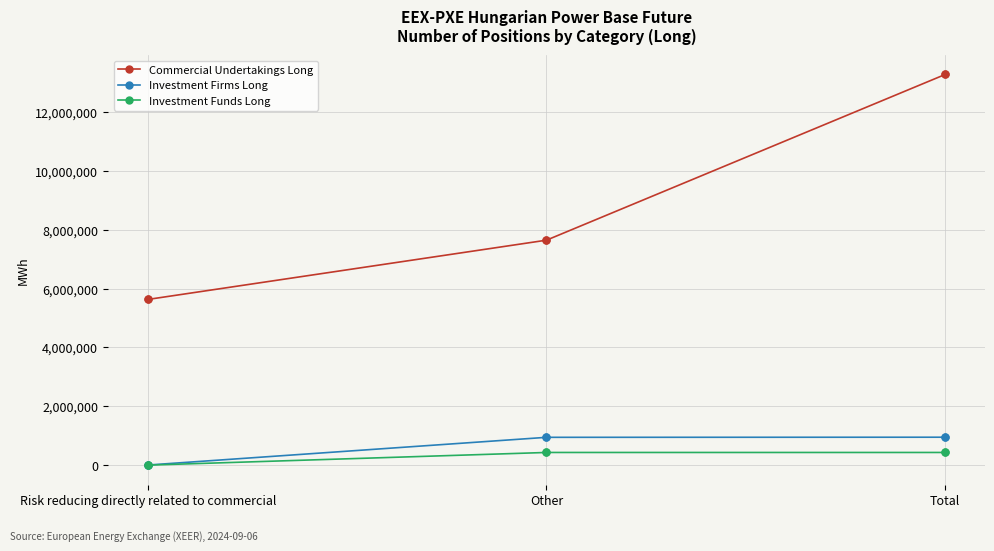

How many data points does each series have?

3